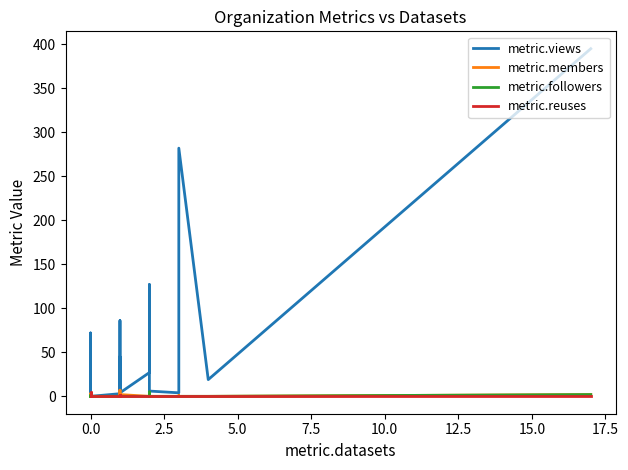

Which series has the widest spread of values?

metric.views